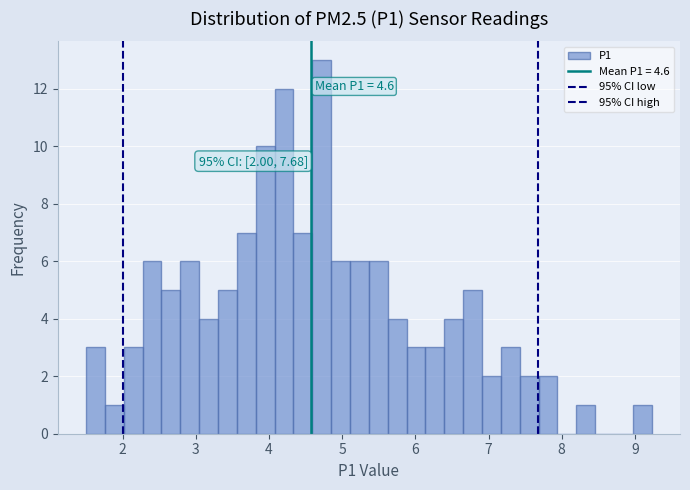

Read against the x-axis, roughly where is the centre of the tallest bar?

4.7